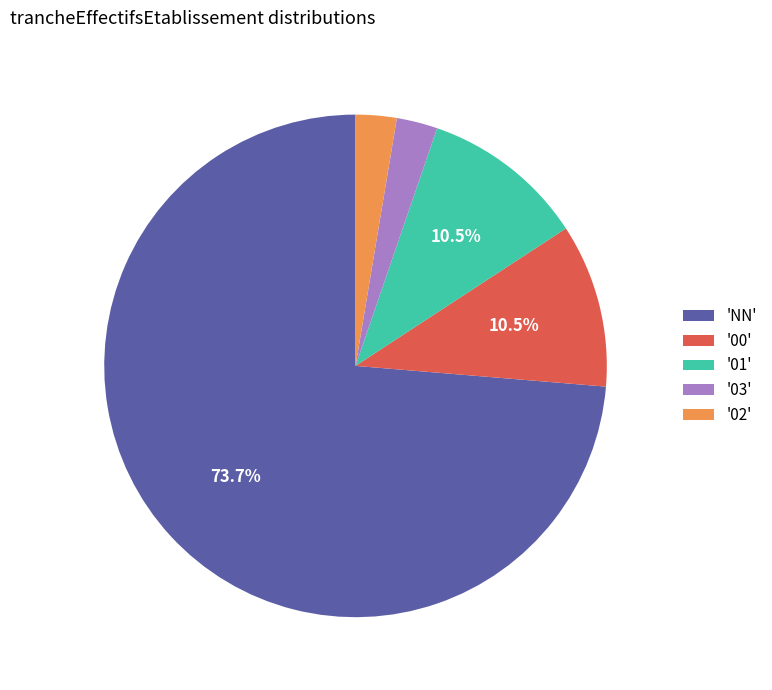

What is the majority slice?

'NN'